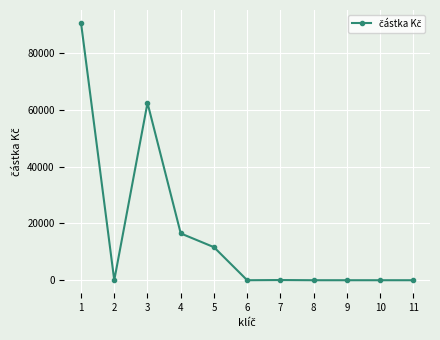

True or false: the data shows 25343.1 at 4.

False